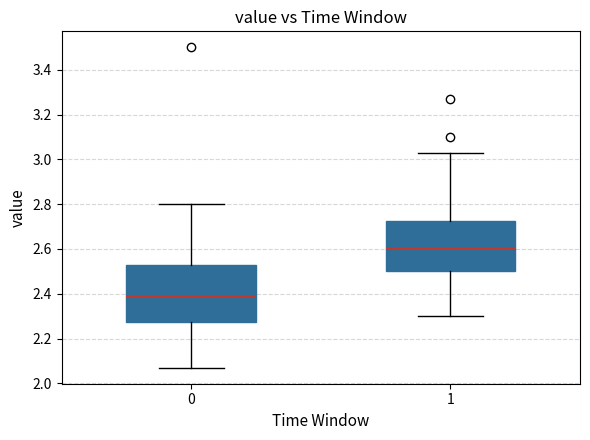

Which box has the lowest median line?

0